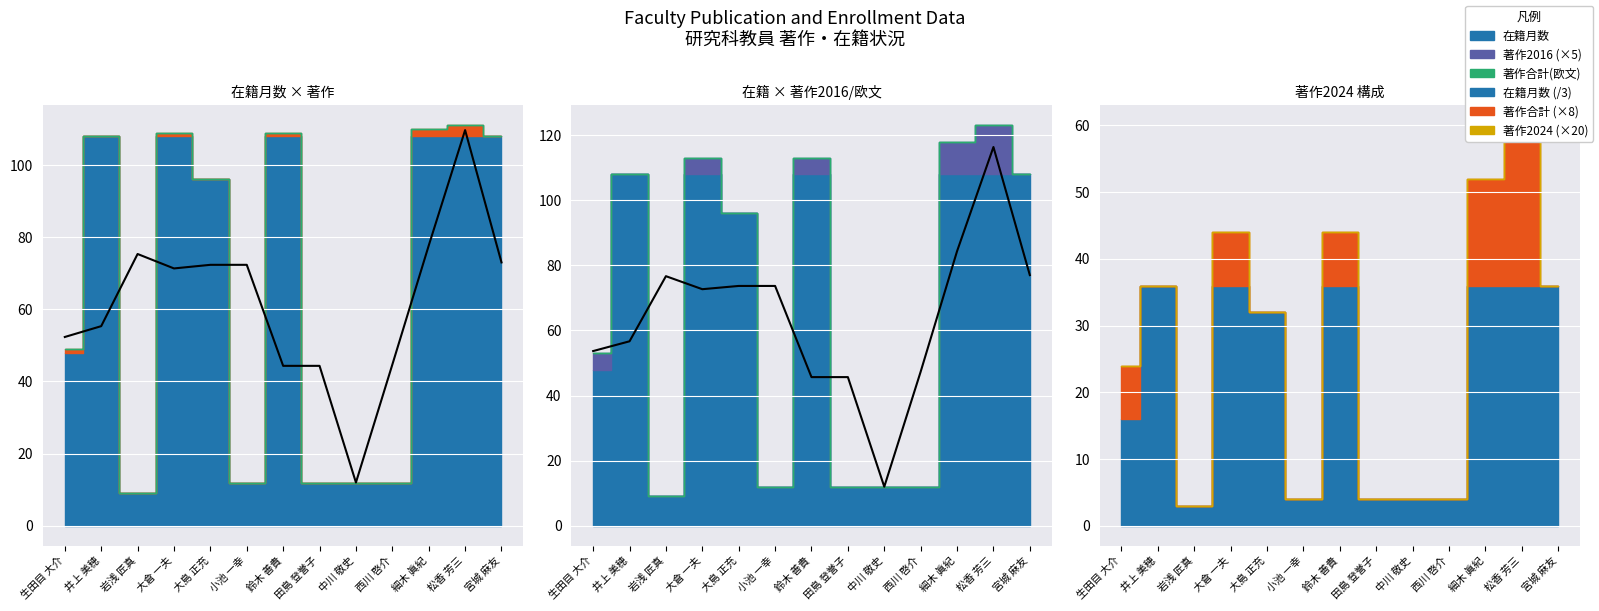

How many distinct data groups are displayed?

5